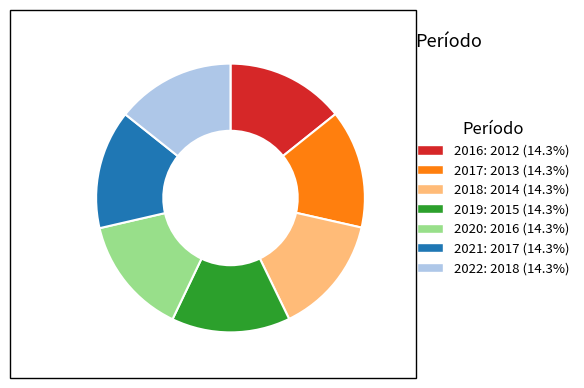

Is there a majority slice in this chart?

No